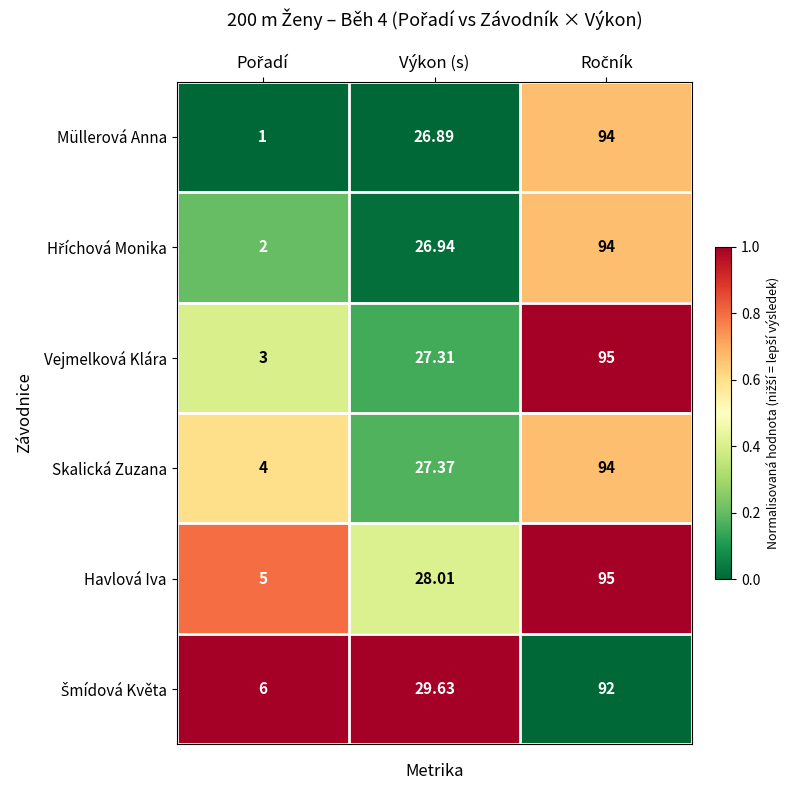

Which series has the largest total across all categories?

Havlová Iva